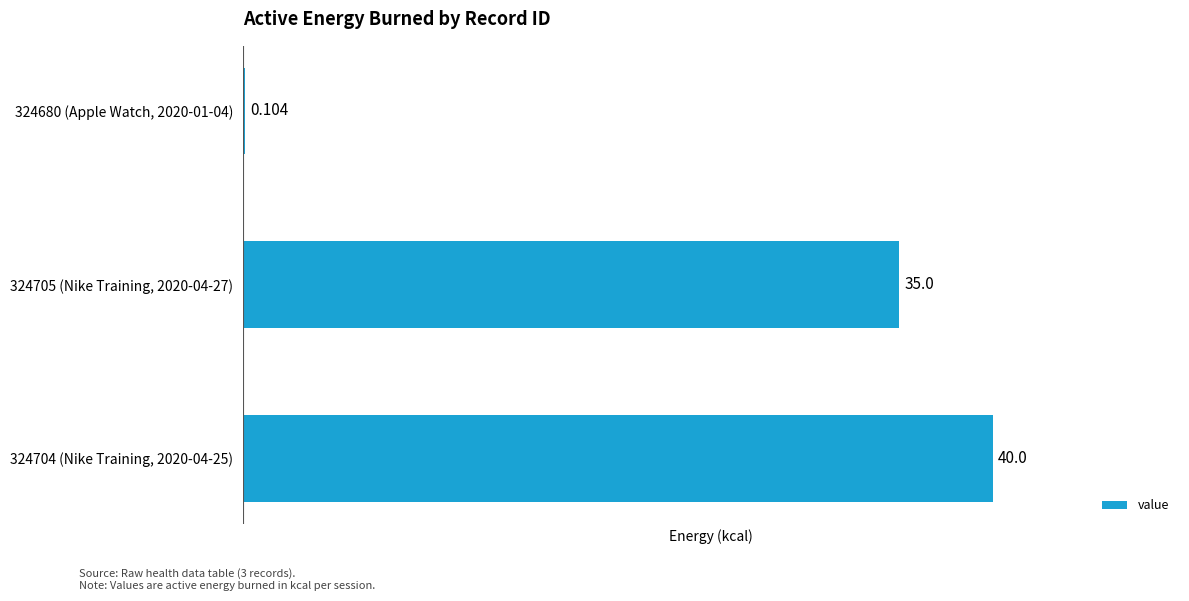

Are the bars horizontal?

Yes